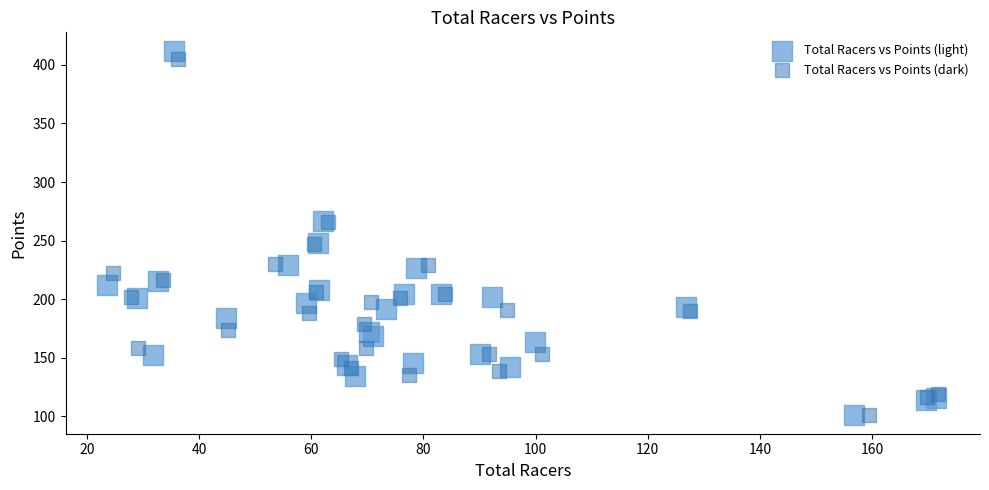

Which series has the largest Y range (max minus min)?

Total Racers vs Points (light)